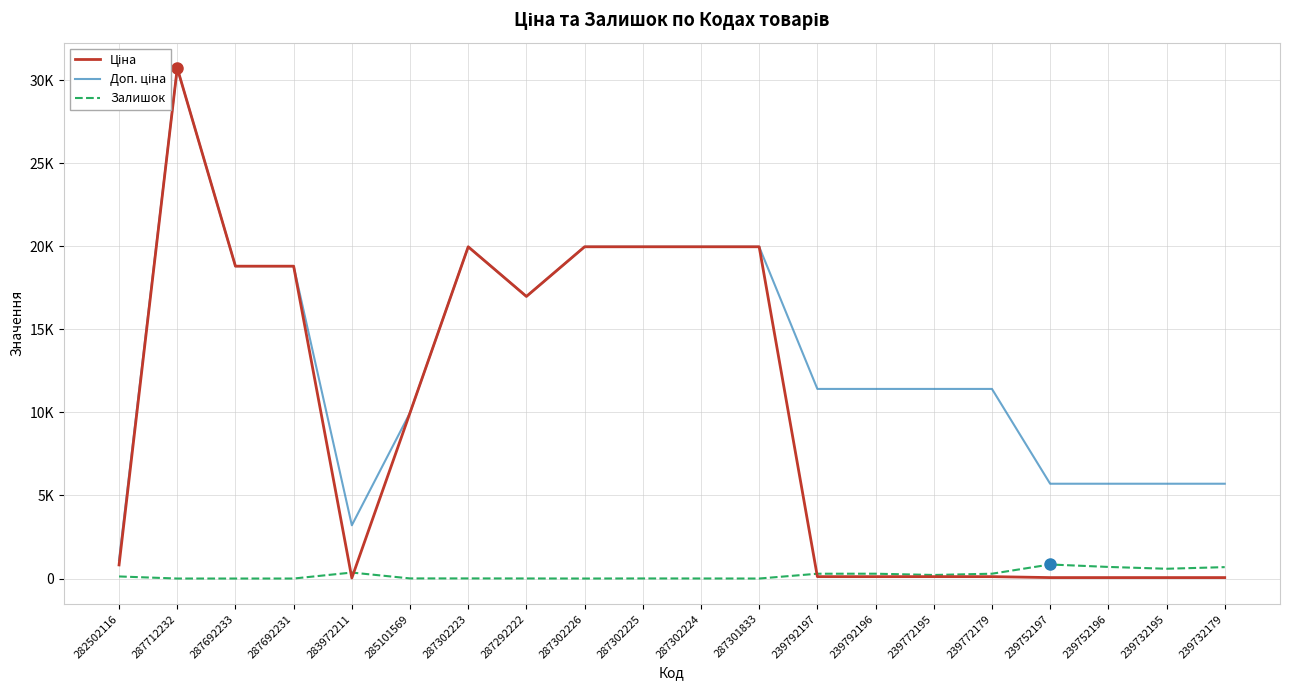

The Ціна series shows 818.5 at 282502116. True or false?

True